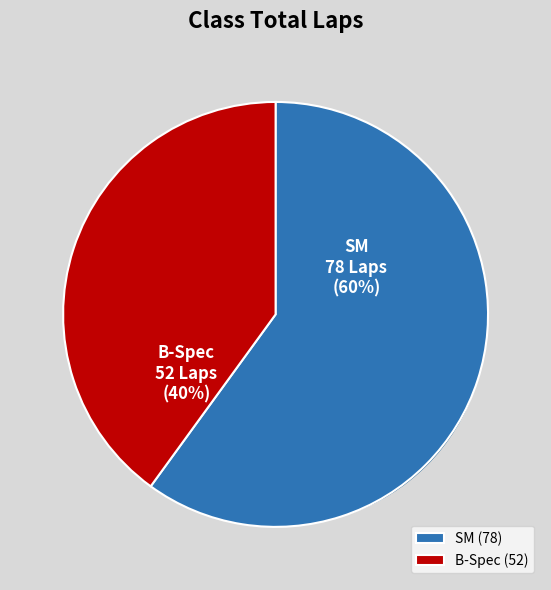

Which slice represents more than half of the pie?

SM